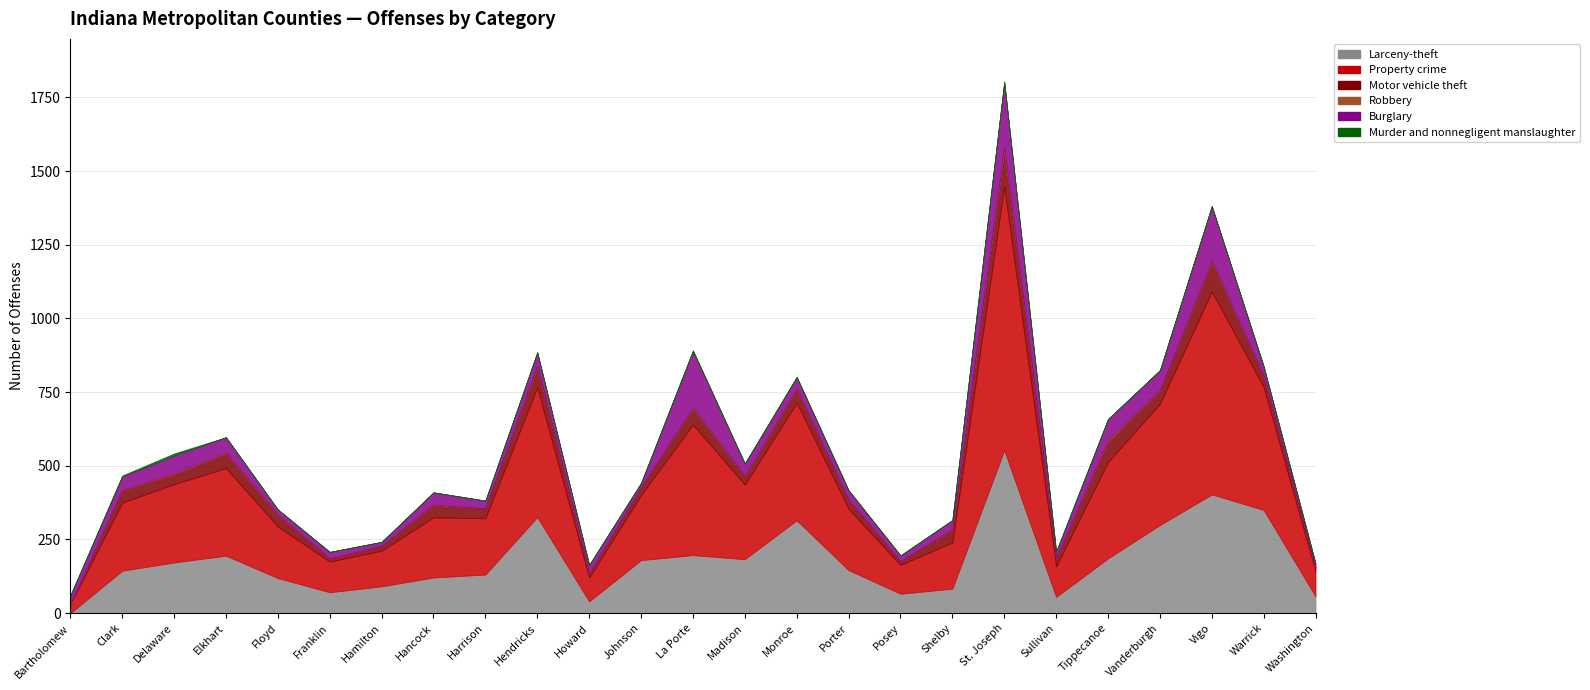

At which label does Robbery reach its minimum?

Bartholomew